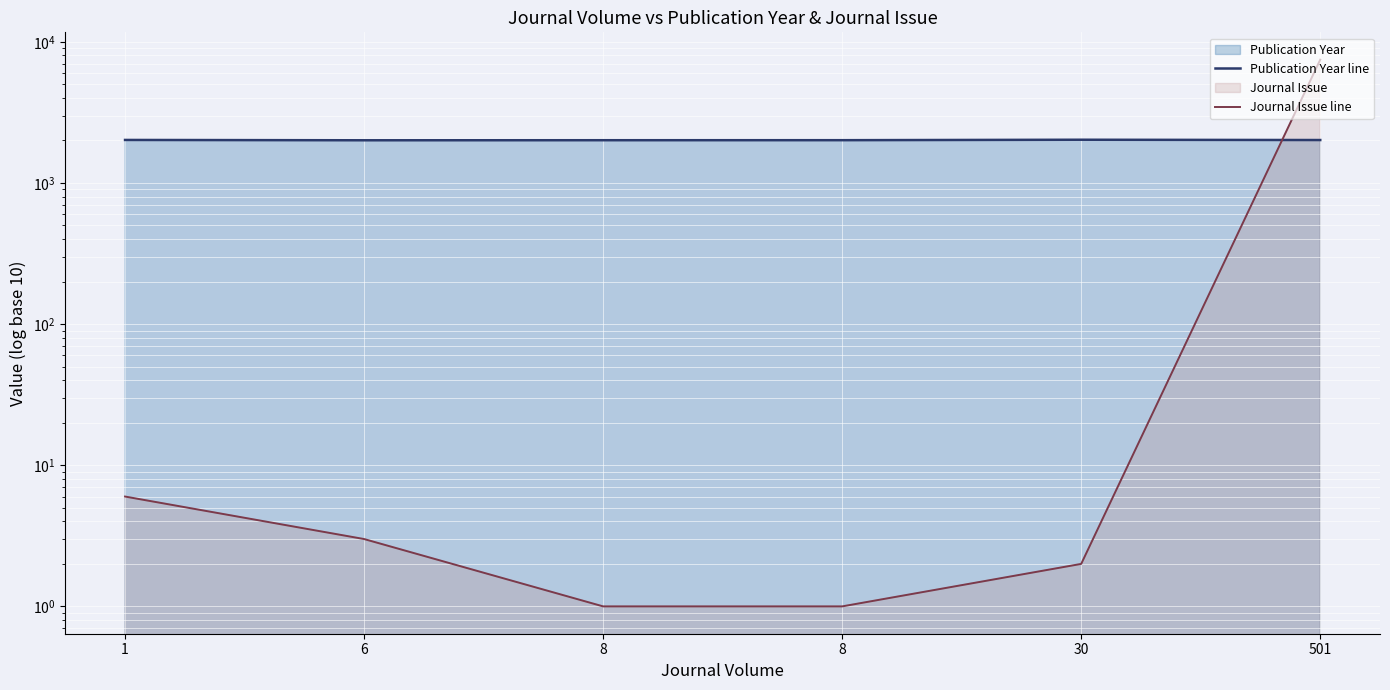

What is the approximate value of Journal Issue line at 501?

7468